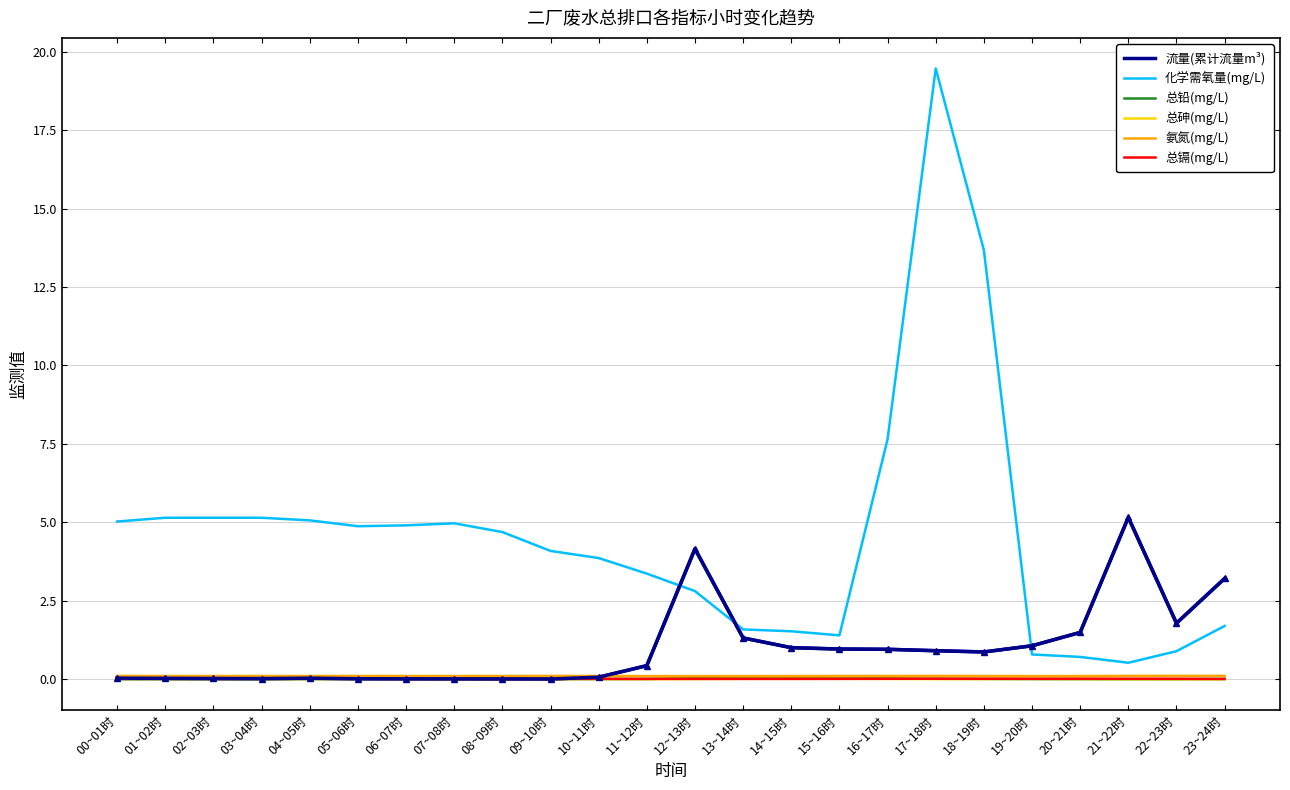

How many lines are shown in the chart?

6